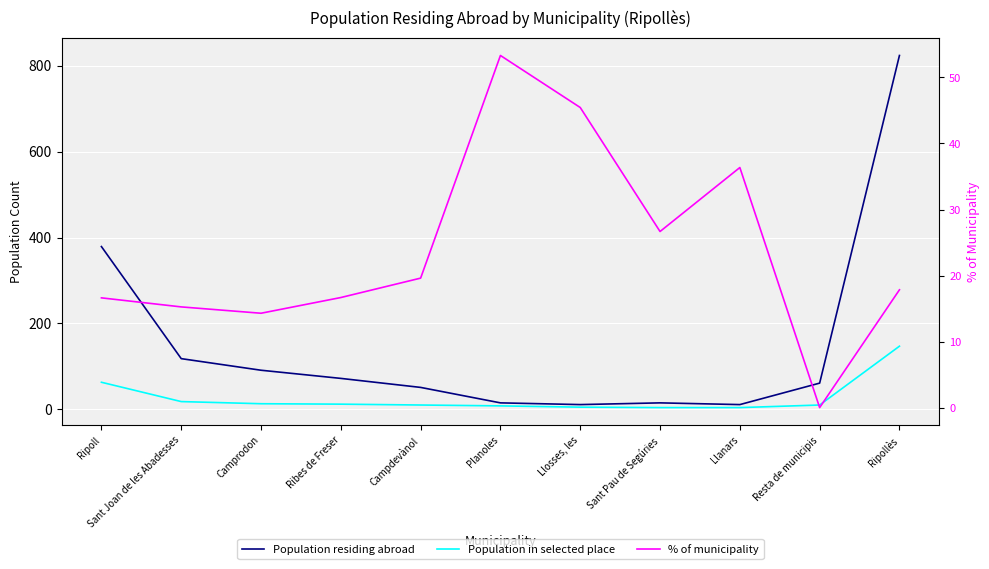

What value does the % of municipality series have at Planoles?

53.3